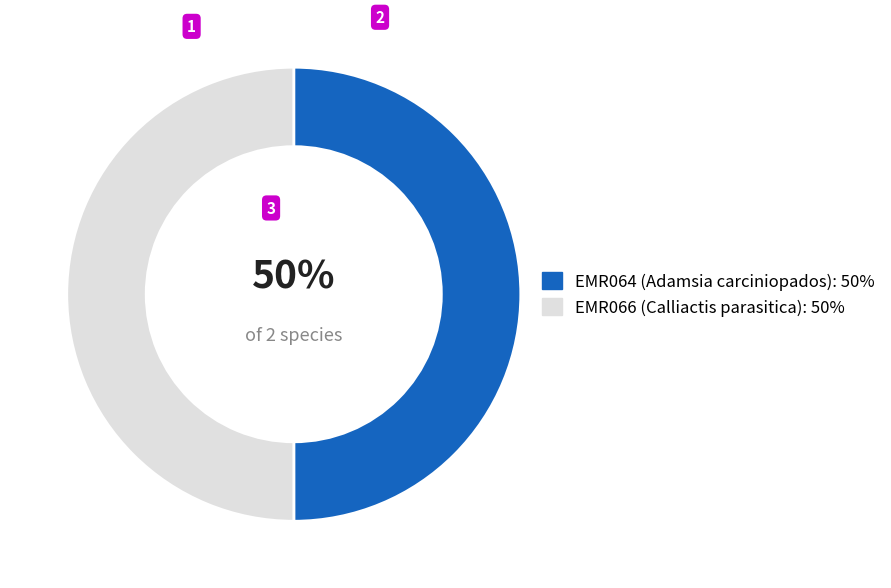

Is the sum of EMR066 (Calliactis parasitica): 50% and EMR064 (Adamsia carciniopados): 50% greater than half?

Yes